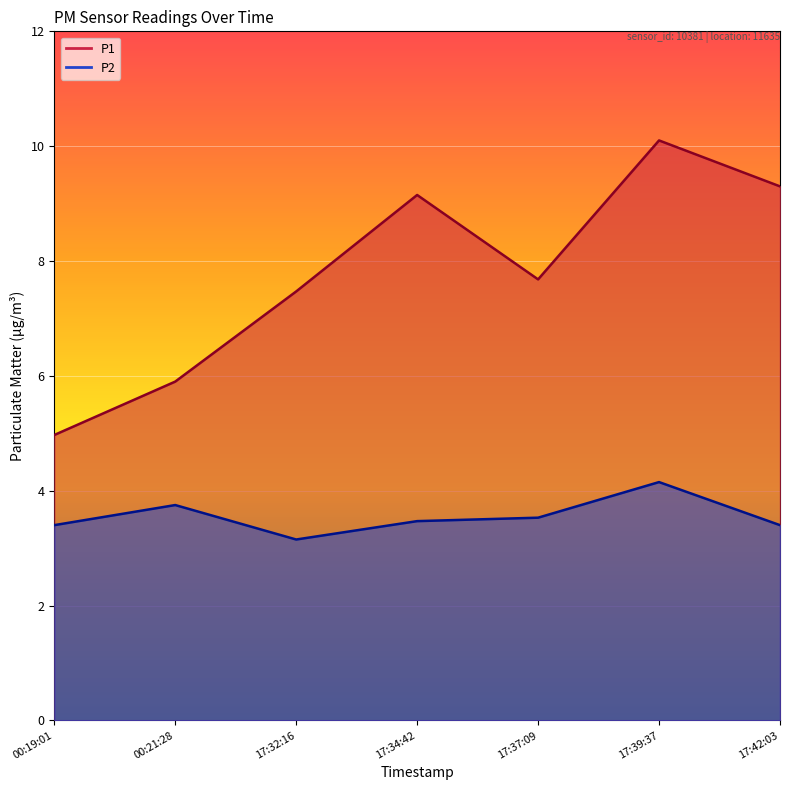

Which series has the largest total across all categories?

P1